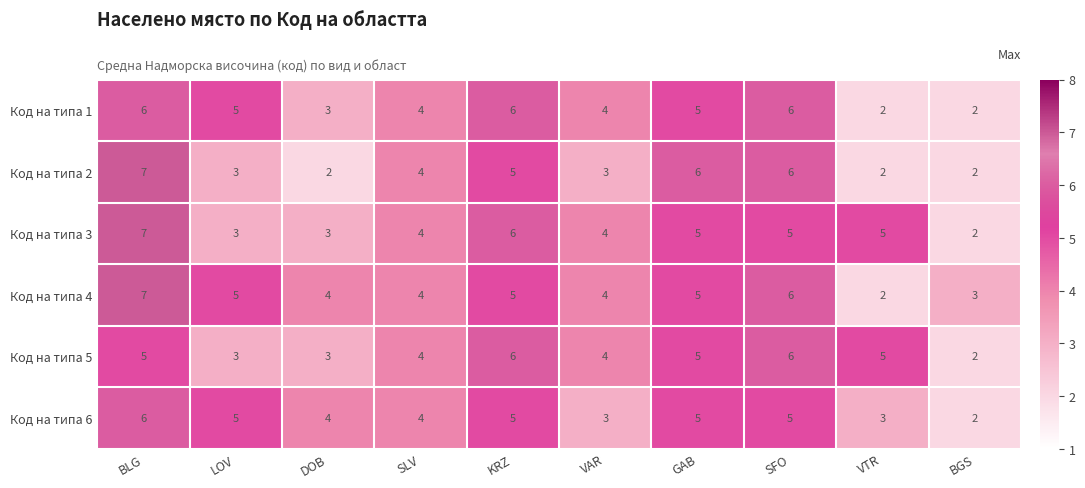

True or false: Код на типа 1 has a value of 4 at SLV.

True